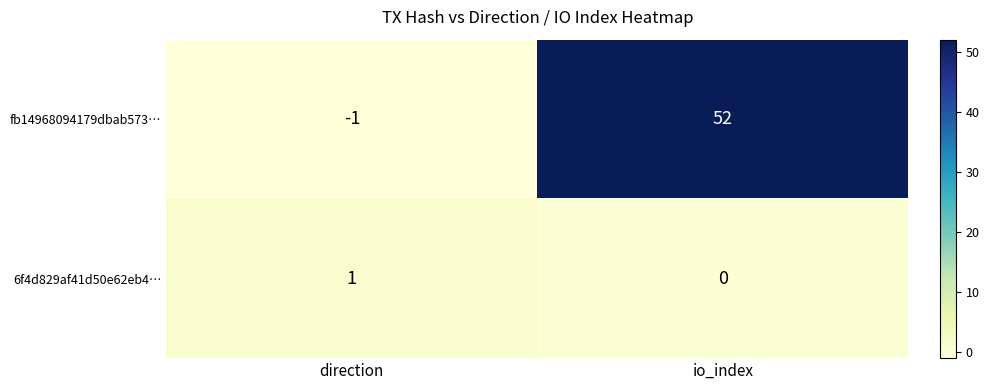

What is the difference between the highest and lowest values at direction?

2